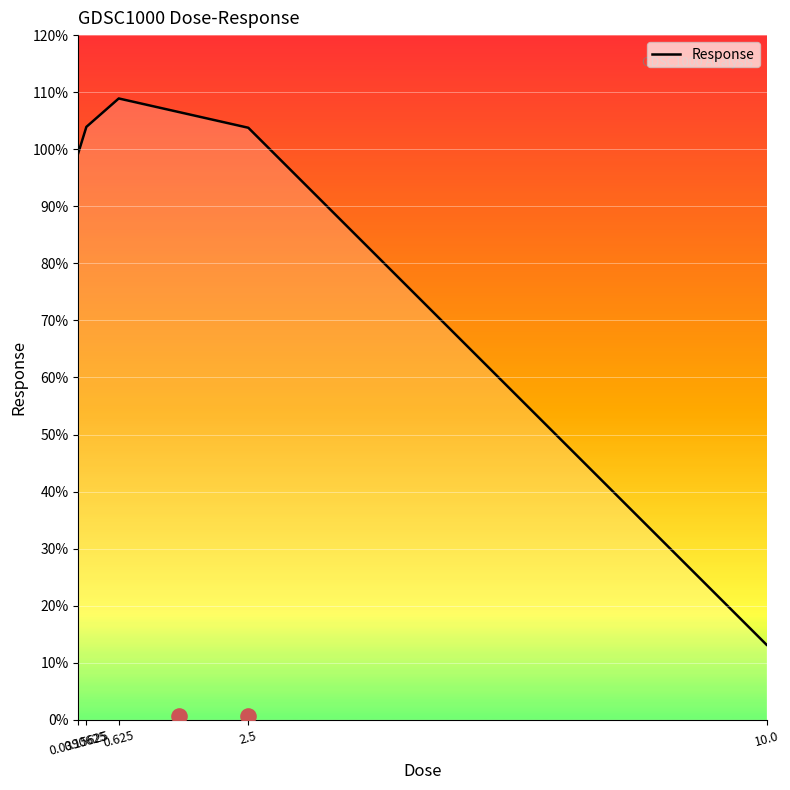

What is the change in value from 0.625 to 10.0?

-95.7